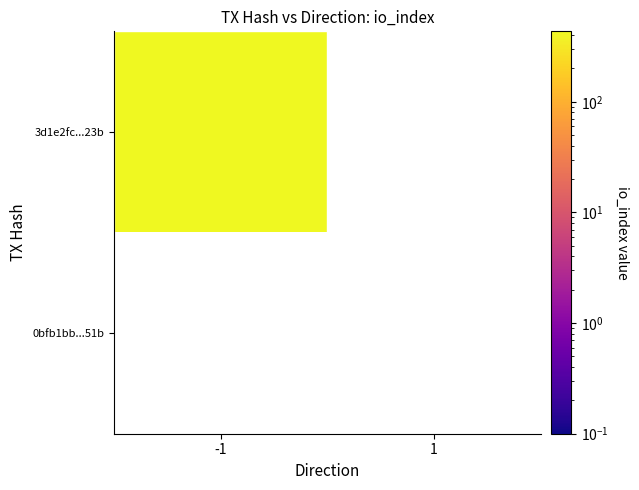

Is the value of 3d1e2fc088e5a2052ae0eabf55647bea8f5d23b at 1 greater than the value of 0bfb1bb8fec230cd5f1604237a3208daaa3ad51 at -1?

No